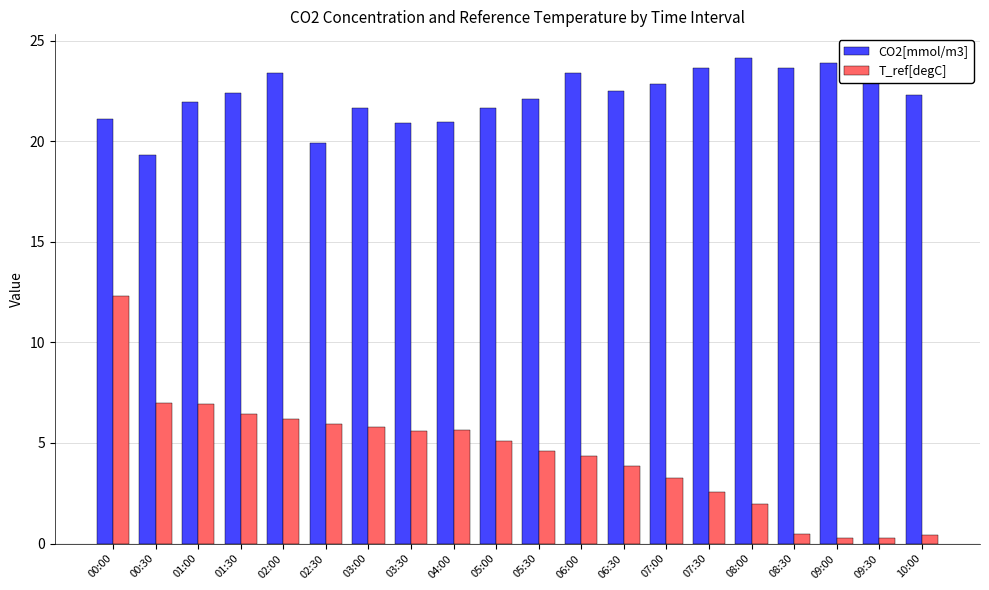

What is the difference between the highest and lowest values at 05:00?

16.5